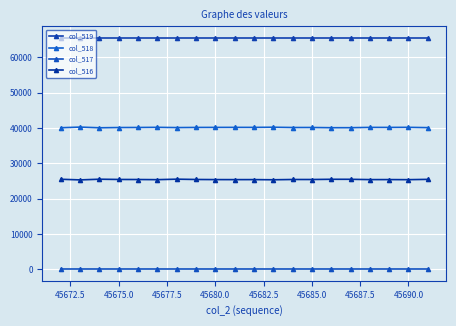

Reading left to right, what are all the values shown in this chart?

col_519: 65535	65535	65535	65535	65535	65535	65535	65535	65535	65535	65535	65535	65535	65535	65535	65535	65535	65535	65535	65535
col_518: 40061	40242	40049	40118	40134	40174	40105	40144	40155	40163	40158	40204	40127	40132	40069	40073	40157	40152	40176	40090
col_517: 0	0	0	0	0	0	0	0	0	0	0	0	0	0	0	0	0	0	0	0
col_516: 25474	25293	25486	25417	25401	25361	25498	25412	25380	25372	25377	25331	25408	25403	25466	25462	25378	25383	25359	25445